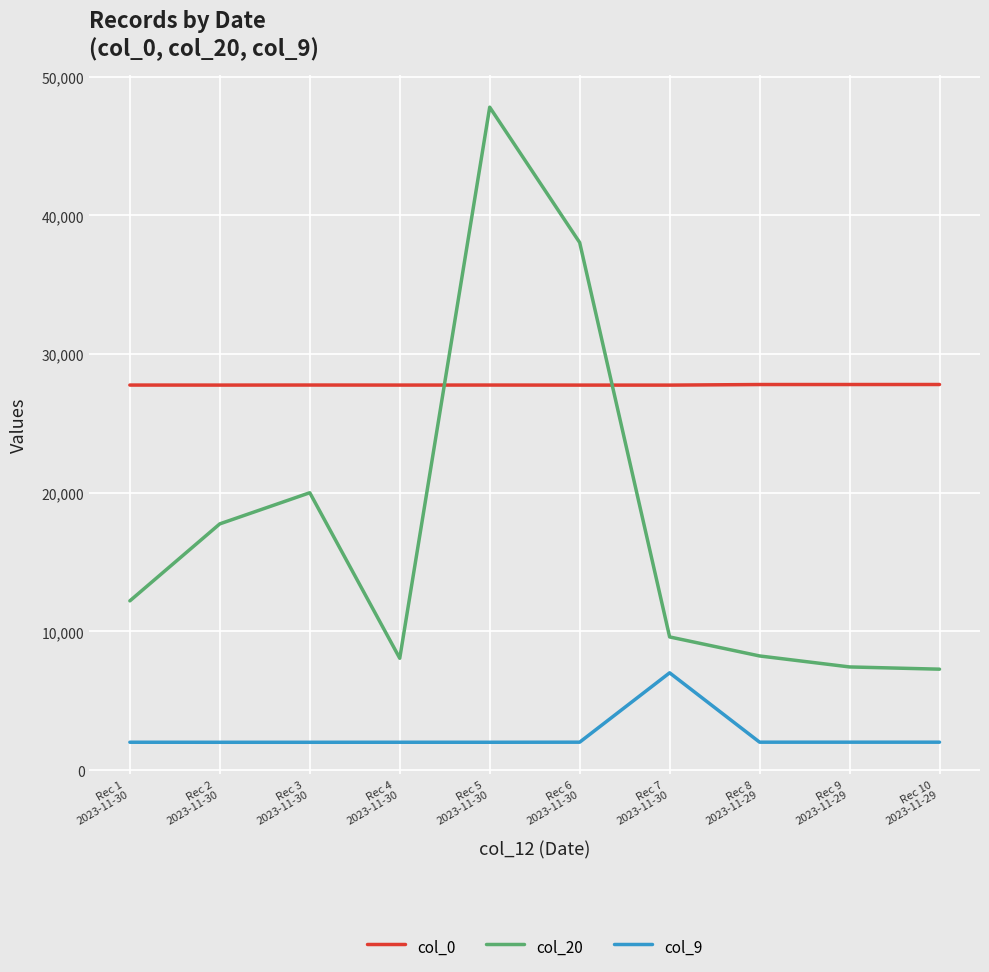

Is the value of col_0 at Rec 4
2023-11-30 greater than the value of col_9 at Rec 5
2023-11-30?

Yes